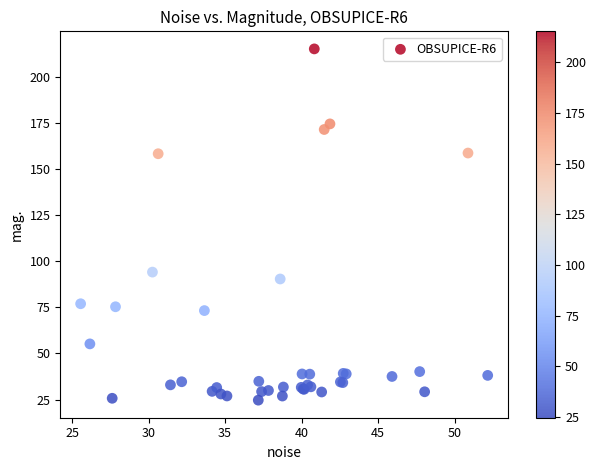

What Y value in the scatter plot is closest to 120?

94.2